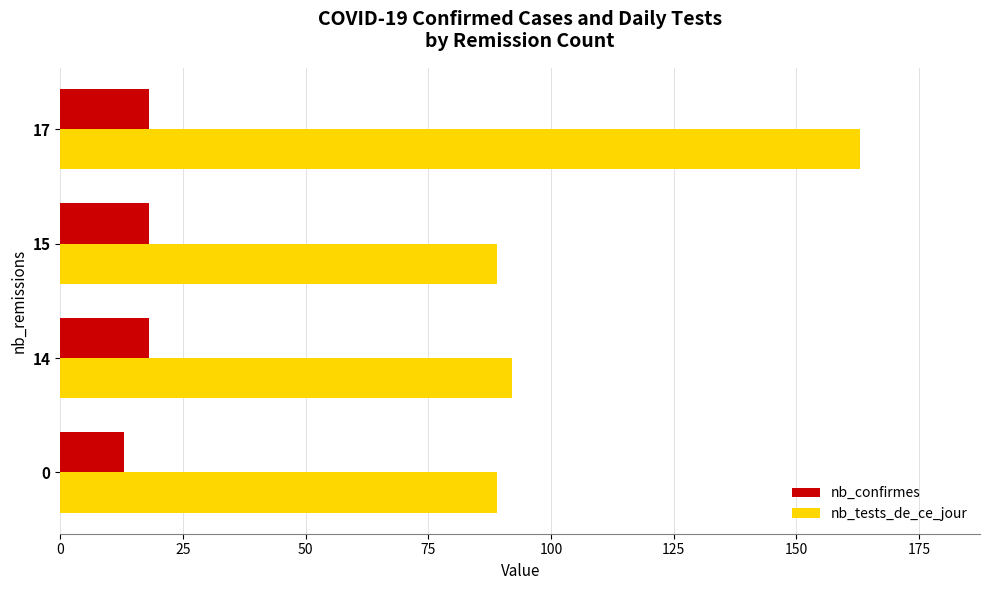

The nb_confirmes series shows 29 at 15. True or false?

False